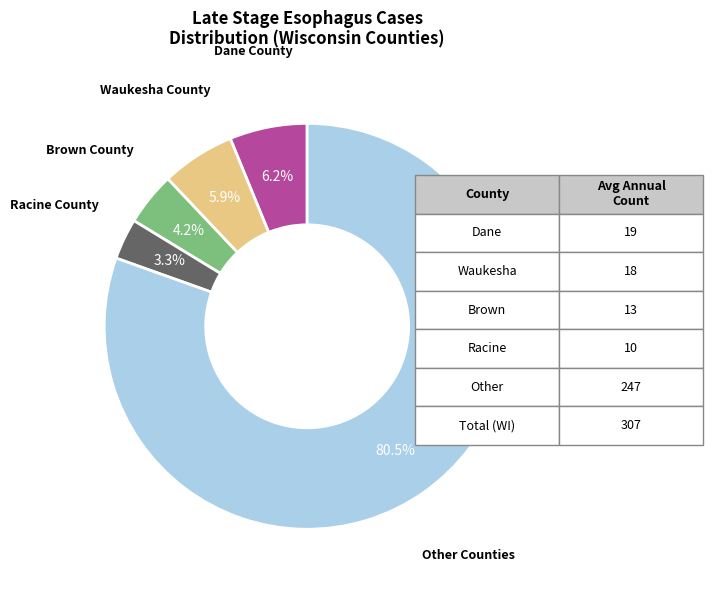

Is there a majority slice in this chart?

Yes